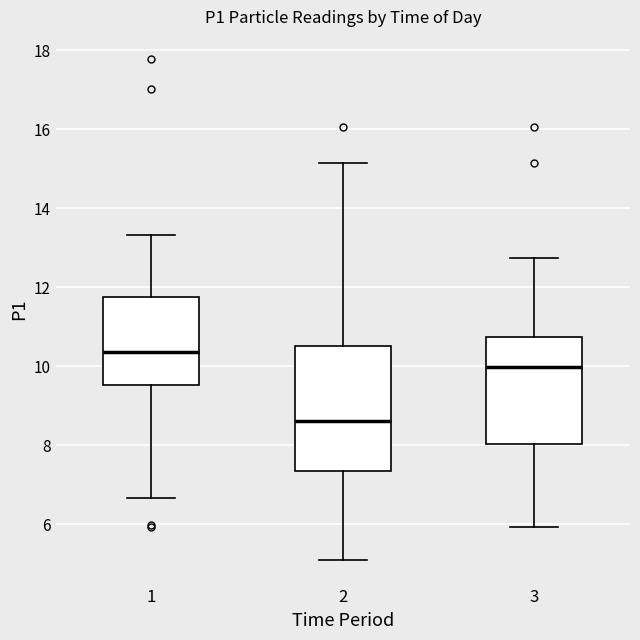

Reading left to right, read every box against the y-axis: the position of its median line, the range the box covers, and the ends of its whiskers. The values are not printed on the chart, so give them approximately, as read against the axis.

1: median 10.4, box 9.6 to 11.8, whiskers 6.6 to 13.4
2: median 8.6, box 7.4 to 10.6, whiskers 5.2 to 15.2
3: median 10.0, box 8.0 to 10.8, whiskers 6.0 to 12.8